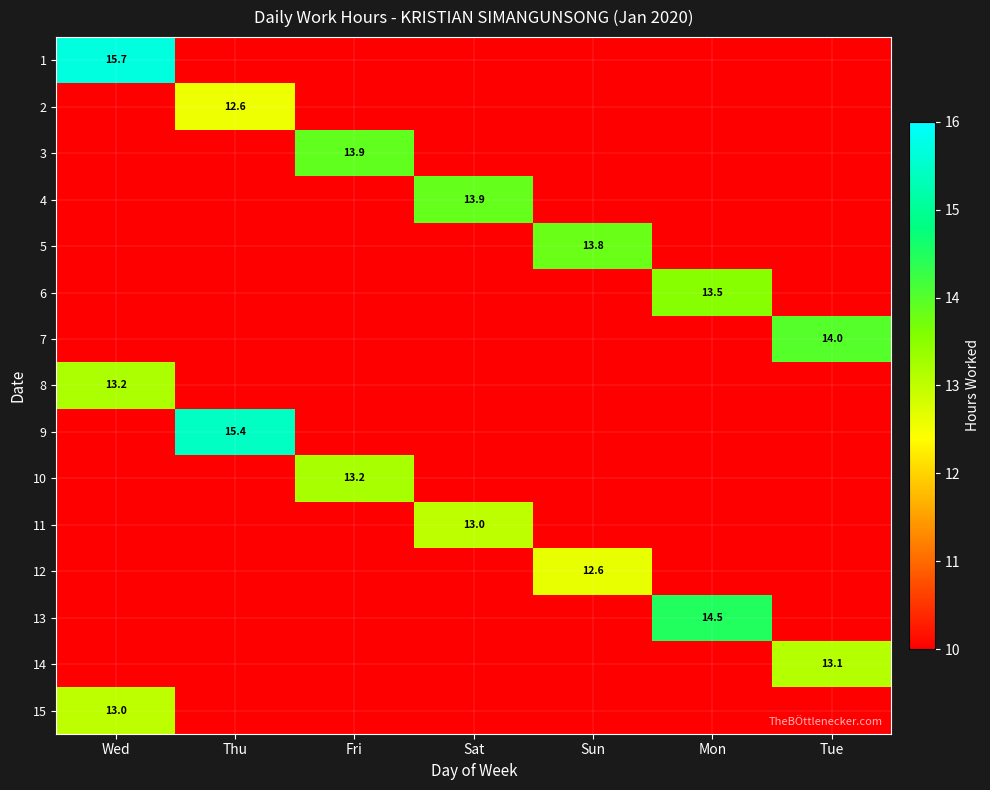

What is the greatest value displayed?

15.7